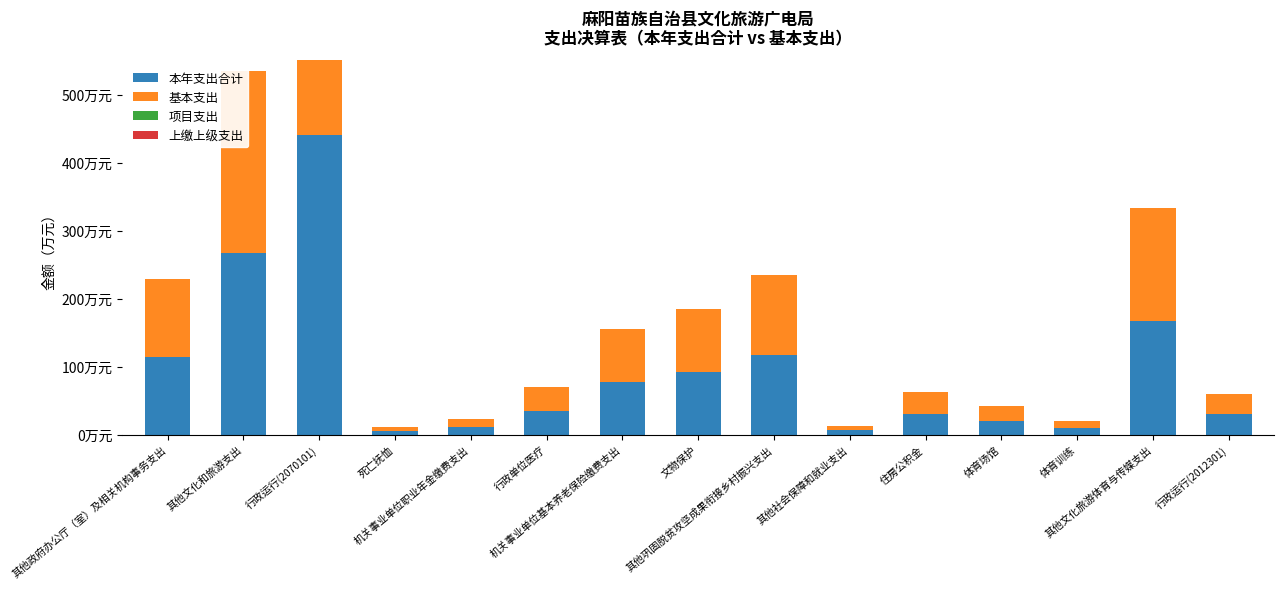

Reading left to right, extract all data points from this chart.

本年支出合计: 其他政府办公厅（室）及相关机构事务支出=114.4	其他文化和旅游支出=267.2	行政运行(2070101)=440.2	死亡抚恤=5.7	机关事业单位职业年金缴费支出=11.4	行政单位医疗=34.8	机关事业单位基本养老保险缴费支出=78.0	文物保护=92.7	其他巩固脱贫攻坚成果衔接乡村振兴支出=117.1	其他社会保障和就业支出=6.7	住房公积金=31.0	体育场馆=20.8	体育训练=10.0	其他文化旅游体育与传媒支出=166.9	行政运行(2012301)=29.9
基本支出: 其他政府办公厅（室）及相关机构事务支出=114.4	其他文化和旅游支出=267.2	行政运行(2070101)=440.2	死亡抚恤=5.7	机关事业单位职业年金缴费支出=11.4	行政单位医疗=34.8	机关事业单位基本养老保险缴费支出=78.0	文物保护=92.7	其他巩固脱贫攻坚成果衔接乡村振兴支出=117.1	其他社会保障和就业支出=6.7	住房公积金=31.0	体育场馆=20.8	体育训练=10.0	其他文化旅游体育与传媒支出=166.9	行政运行(2012301)=29.9
项目支出: 其他政府办公厅（室）及相关机构事务支出=0.0	其他文化和旅游支出=0.0	行政运行(2070101)=0.0	死亡抚恤=0.0	机关事业单位职业年金缴费支出=0.0	行政单位医疗=0.0	机关事业单位基本养老保险缴费支出=0.0	文物保护=0.0	其他巩固脱贫攻坚成果衔接乡村振兴支出=0.0	其他社会保障和就业支出=0.0	住房公积金=0.0	体育场馆=0.0	体育训练=0.0	其他文化旅游体育与传媒支出=0.0	行政运行(2012301)=0.0
上缴上级支出: 其他政府办公厅（室）及相关机构事务支出=0.0	其他文化和旅游支出=0.0	行政运行(2070101)=0.0	死亡抚恤=0.0	机关事业单位职业年金缴费支出=0.0	行政单位医疗=0.0	机关事业单位基本养老保险缴费支出=0.0	文物保护=0.0	其他巩固脱贫攻坚成果衔接乡村振兴支出=0.0	其他社会保障和就业支出=0.0	住房公积金=0.0	体育场馆=0.0	体育训练=0.0	其他文化旅游体育与传媒支出=0.0	行政运行(2012301)=0.0